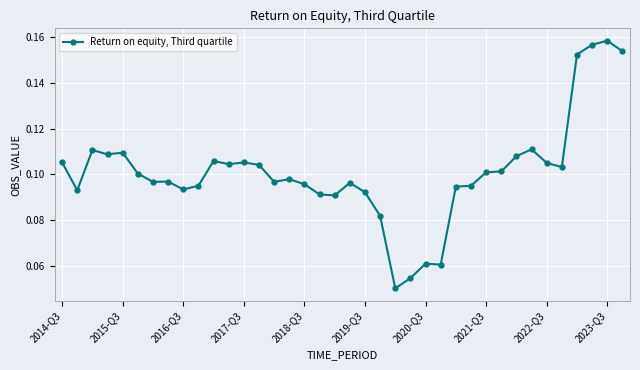

True or false: the data has more than 2 interior local peaks.

True